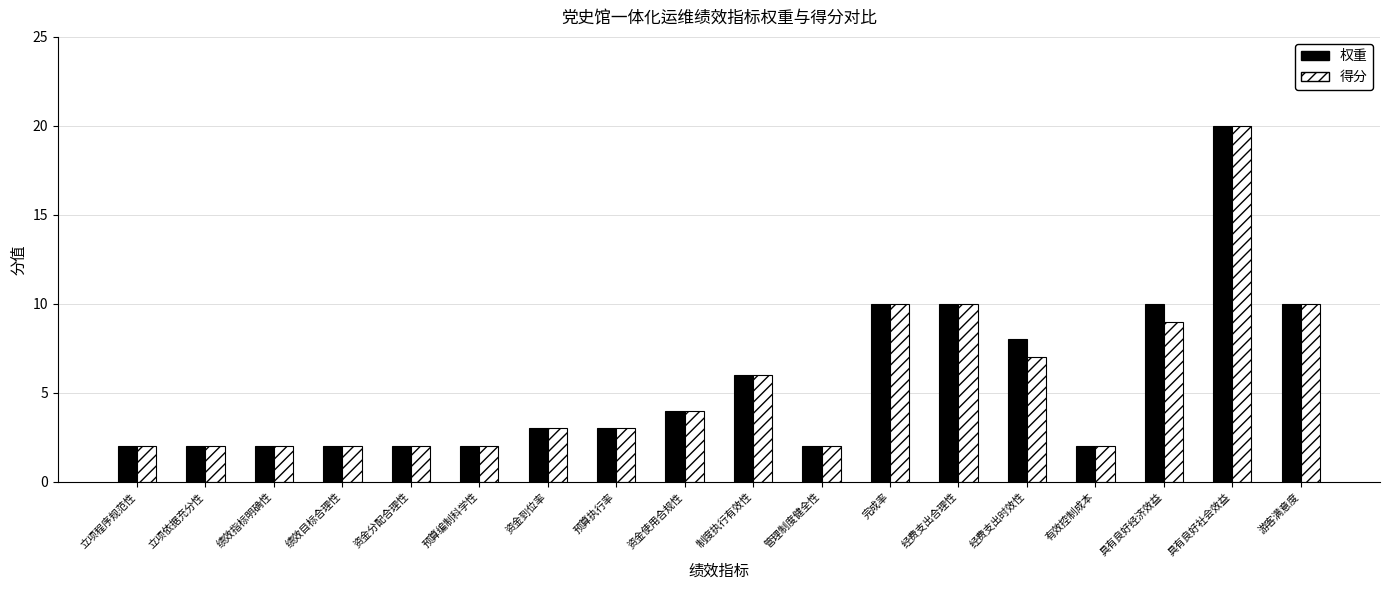

What is the difference between the maximum and minimum values in the 权重 series?

18